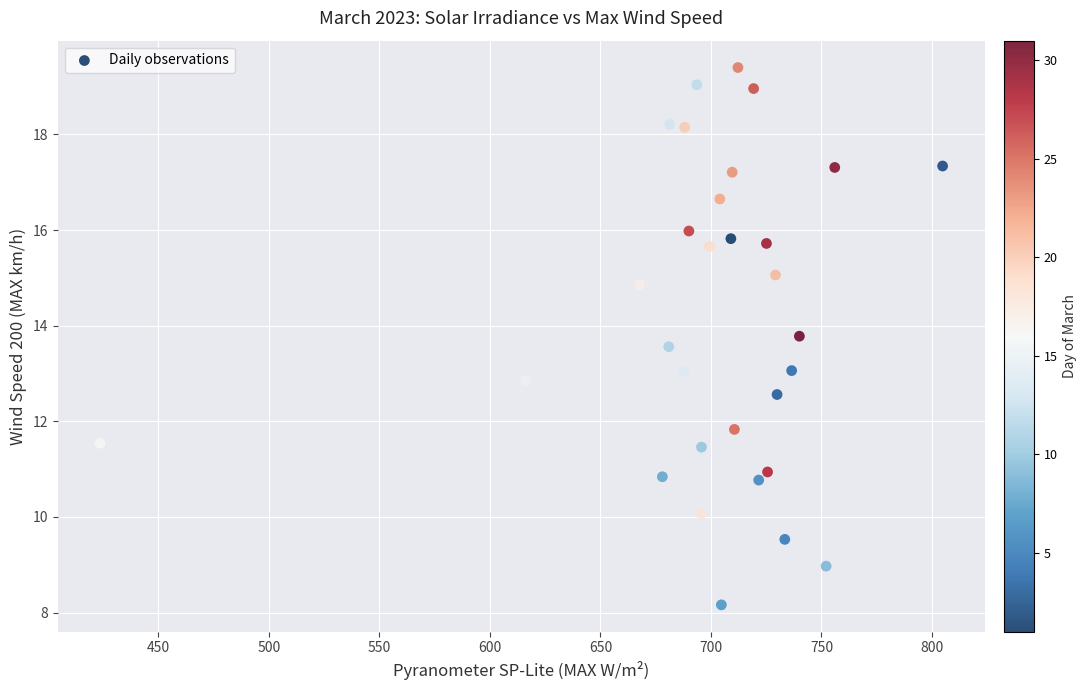

What is the range of X values (max minus min)?

381.2